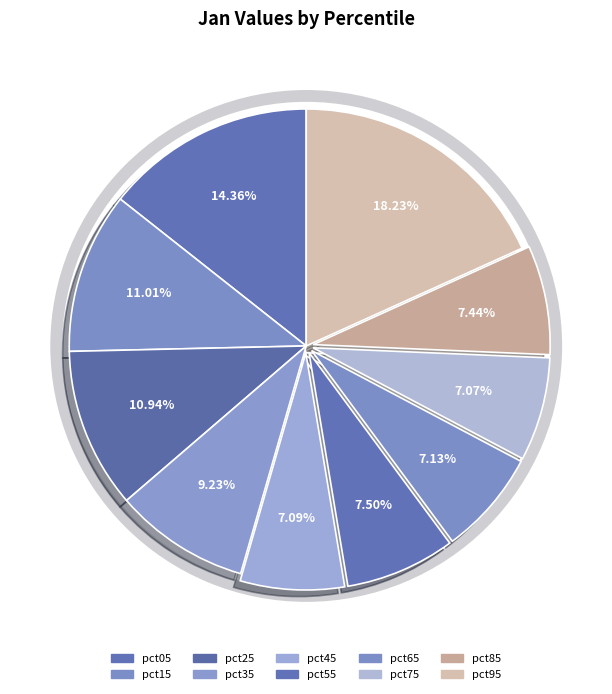

Is there any slice that represents more than half of the pie?

No